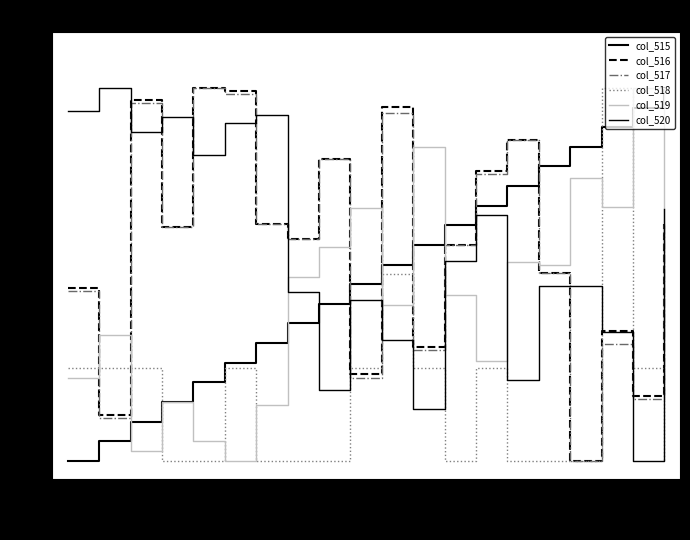

How many lines are shown in the chart?

6